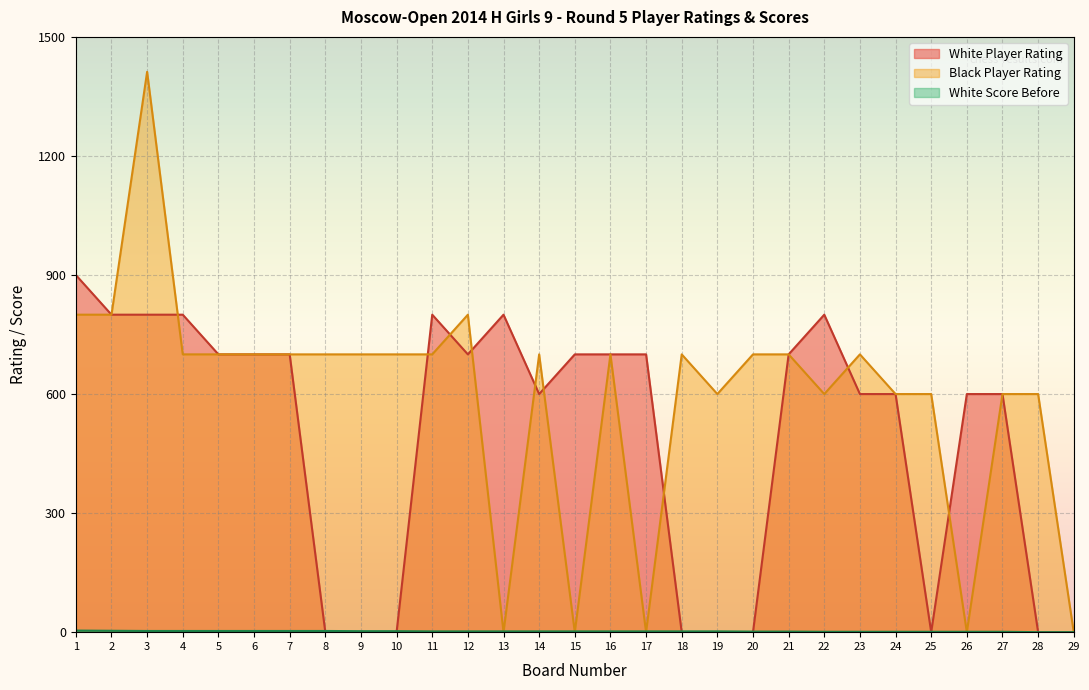

At which label is White Score Before closest to 2?

11